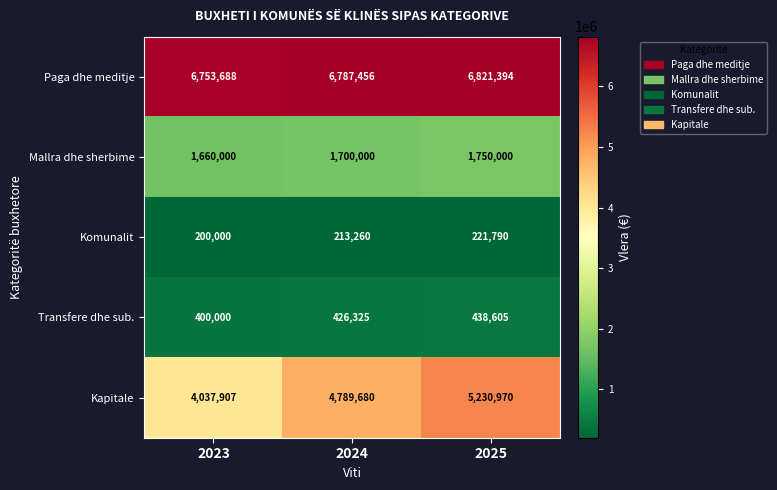

List the series in order of their peak value, highest first.

Paga dhe meditje, Kapitale, Mallra dhe sherbime, Transfere dhe sub., Komunalit